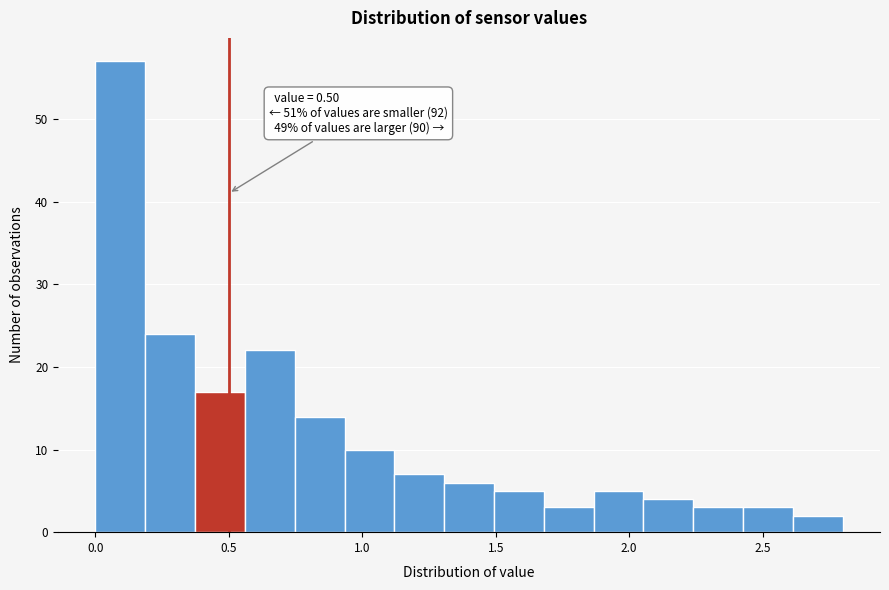

Around what value on the x-axis is the tallest bar? Give the approximate position of its centre, as read against the axis.

0.10